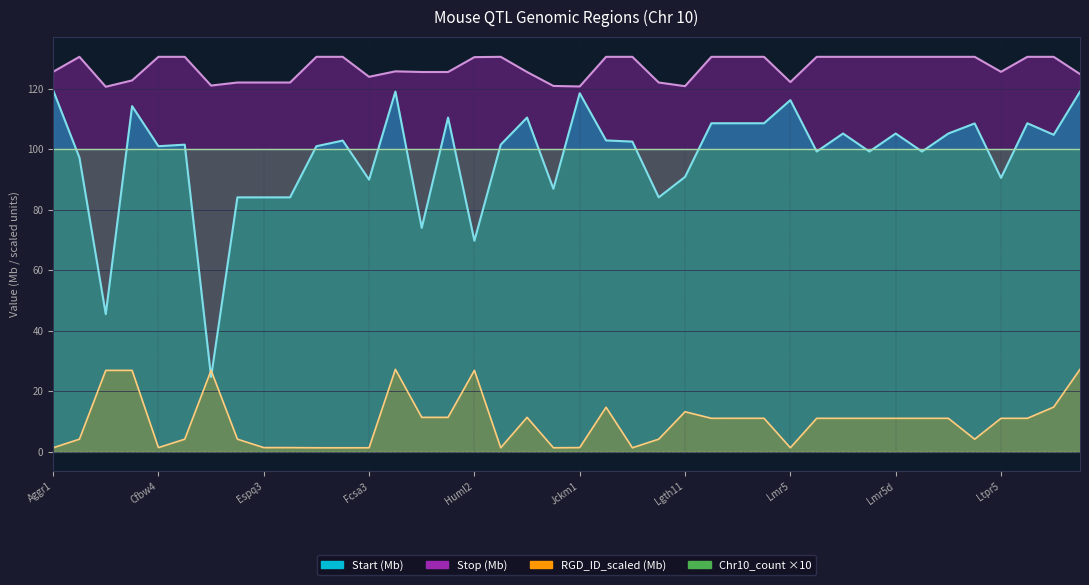

Between Ltgq2 and Bmd25, which is larger?

Ltgq2